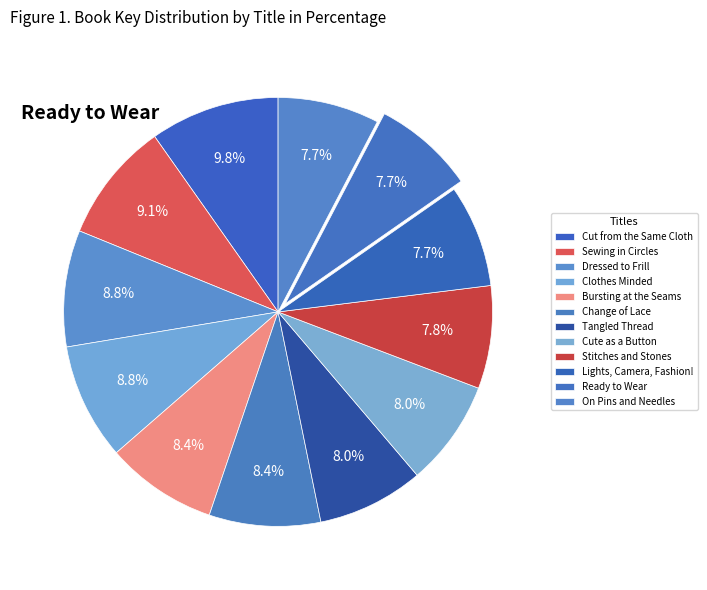

To the nearest percent, what is the difference between the largest and smallest slice percentages?

2%